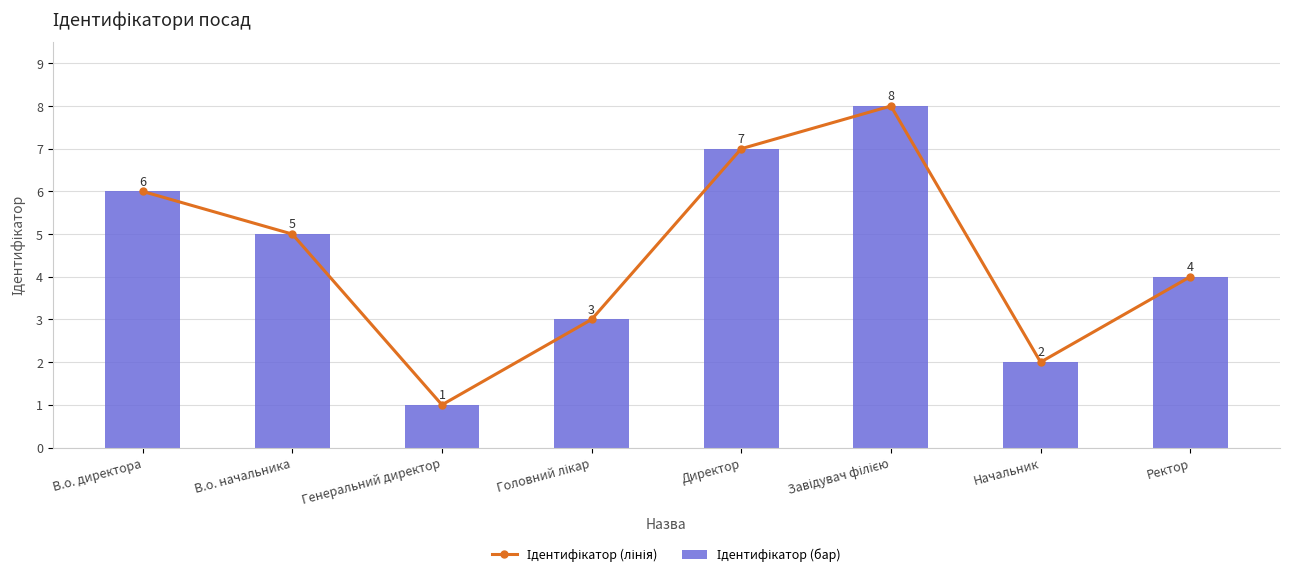

The Ідентифікатор (бар) series shows 8 at Завідувач філією. True or false?

True